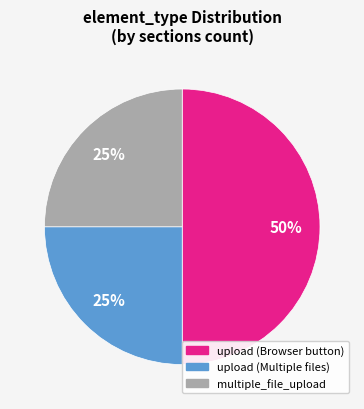

What is the largest slice in the pie chart?

upload (Browser button)